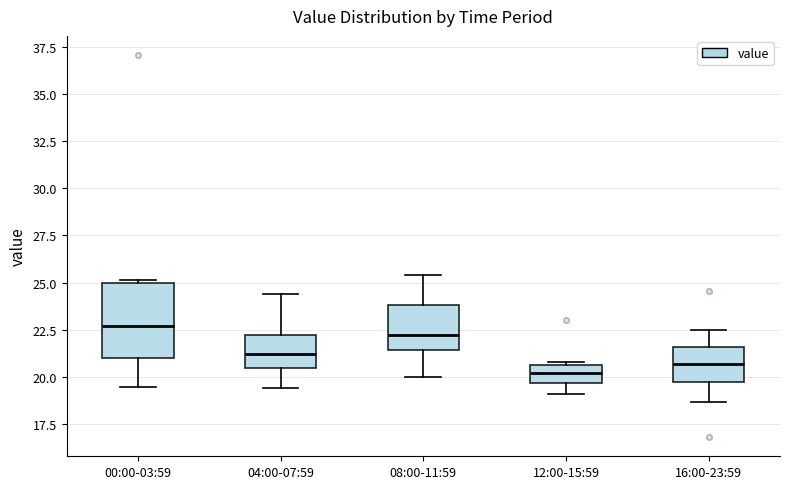

Comparing the boxes themselves (not the whiskers), which one is the tallest?

00:00-03:59